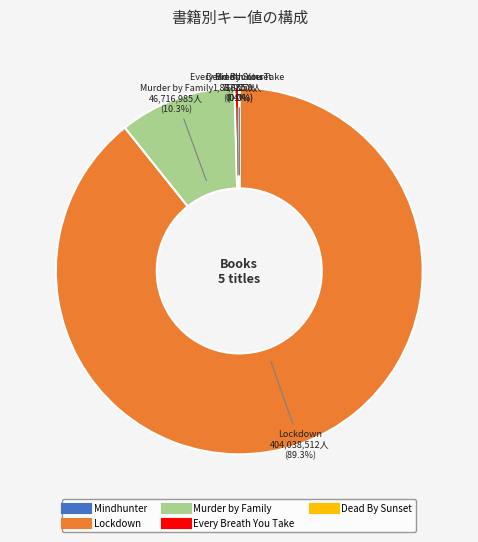

Which category has the biggest portion of the pie?

Lockdown